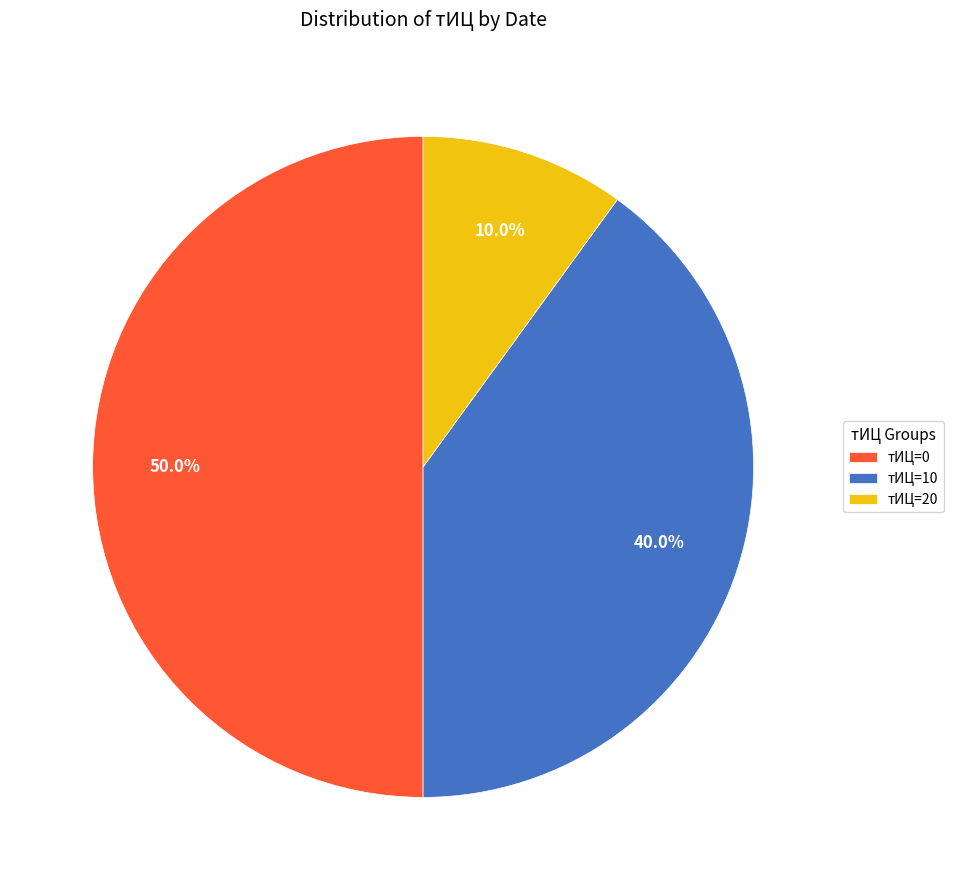

What portion of the pie excludes тИЦ=0?

50.0%